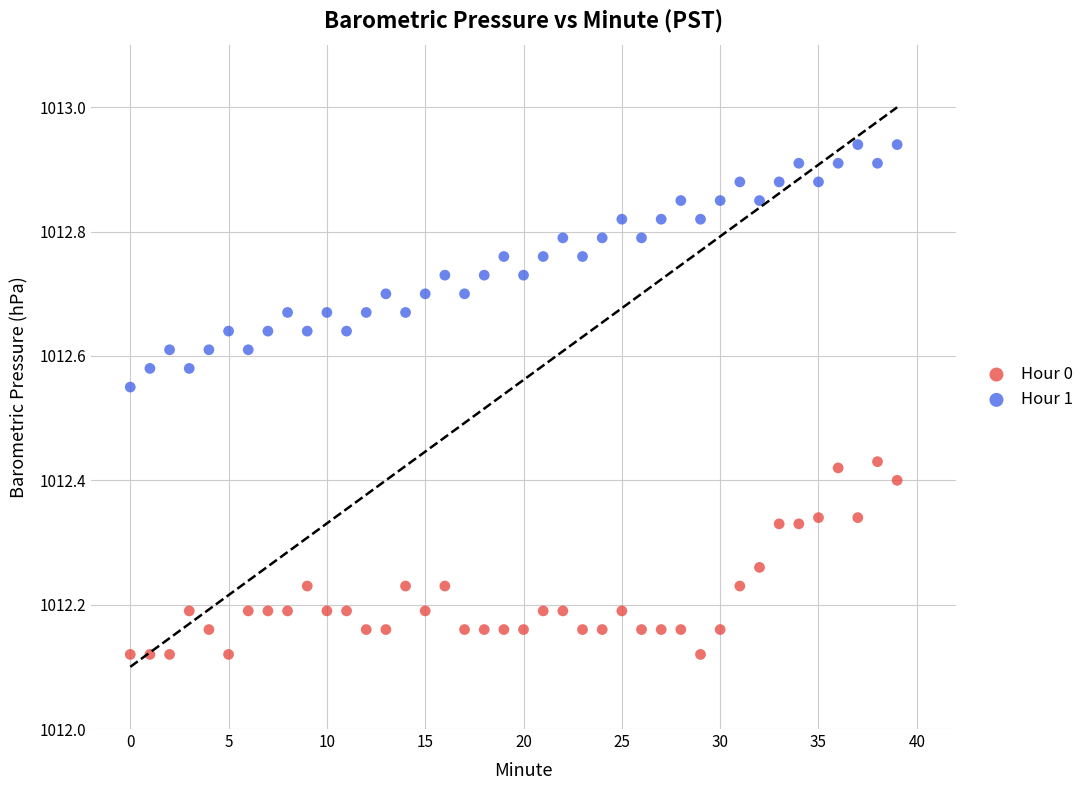

Which series contains the lowest Y value?

Hour 0